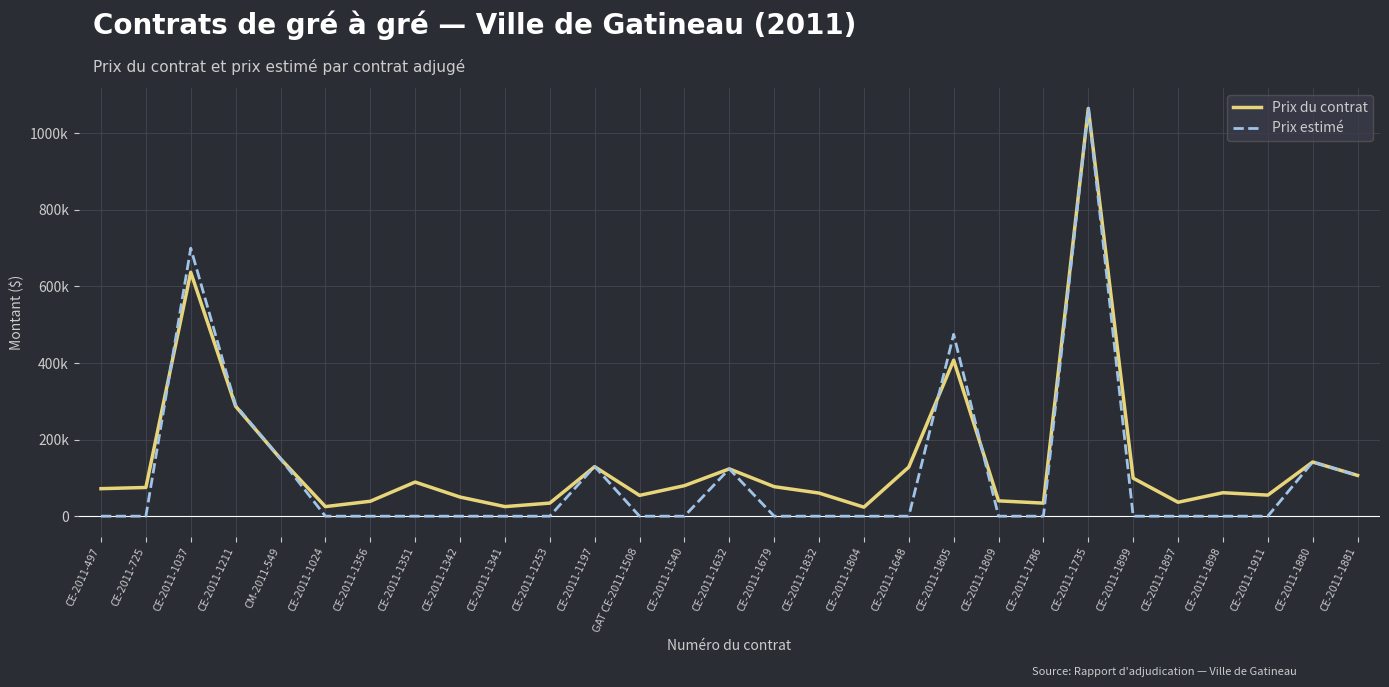

What is the label of the 14th point from the right?

CE-2011-1679